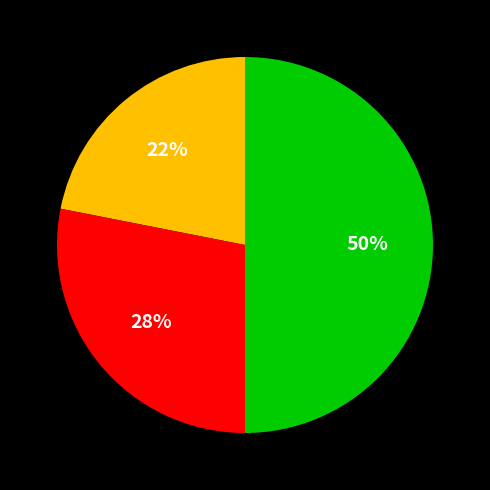

To the nearest percent, what is the difference between the largest and smallest slice percentages?

28%